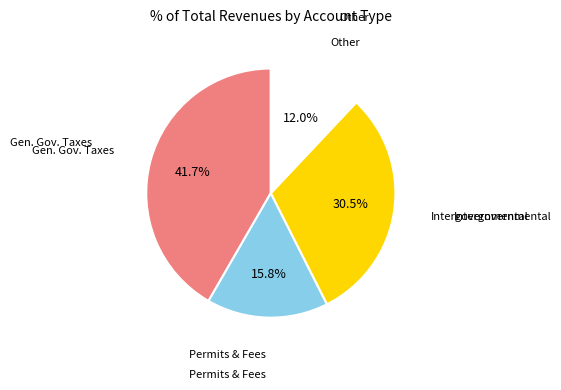

Count the number of slices in the pie.

4